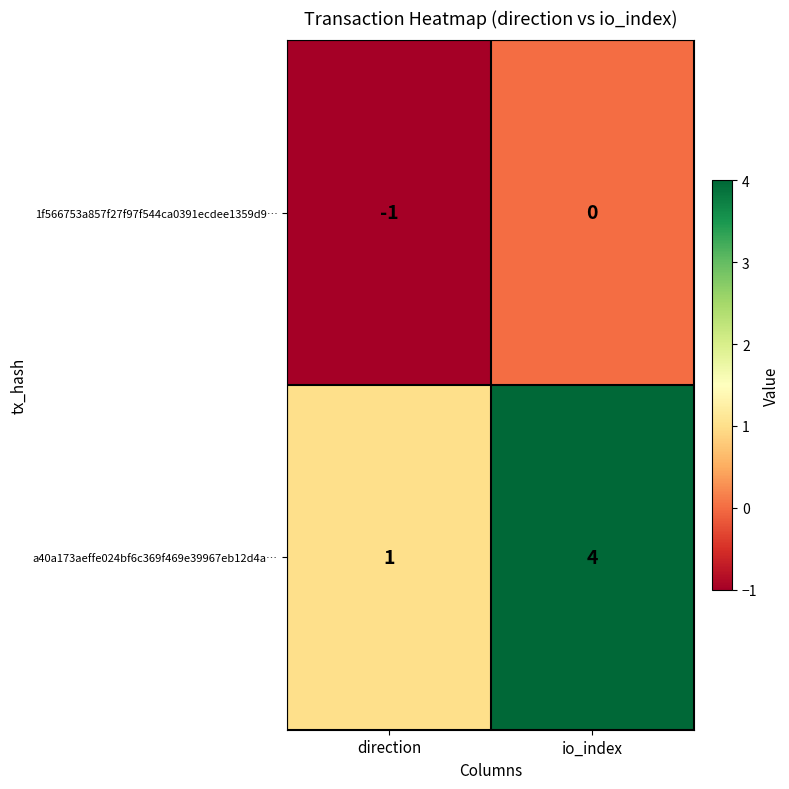

Where is 1f566753a857f27f97f544ca0391ecdee1359d9… nearest to the value 0?

io_index